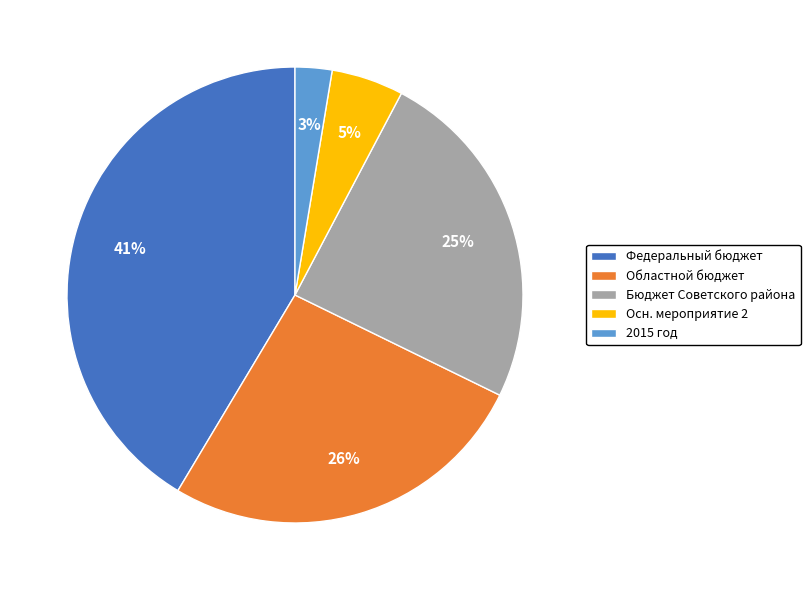

The Федеральный бюджет slice represents 41% of the pie. True or false?

True